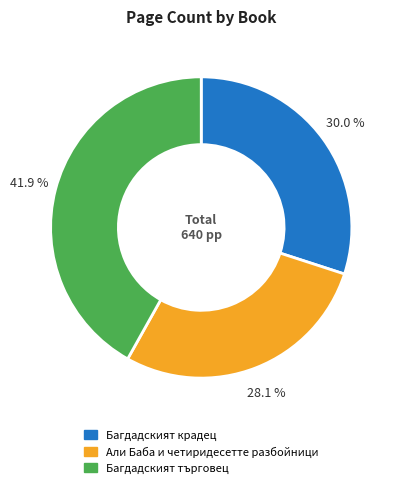

Is Багдадският крадец the majority of the pie?

No